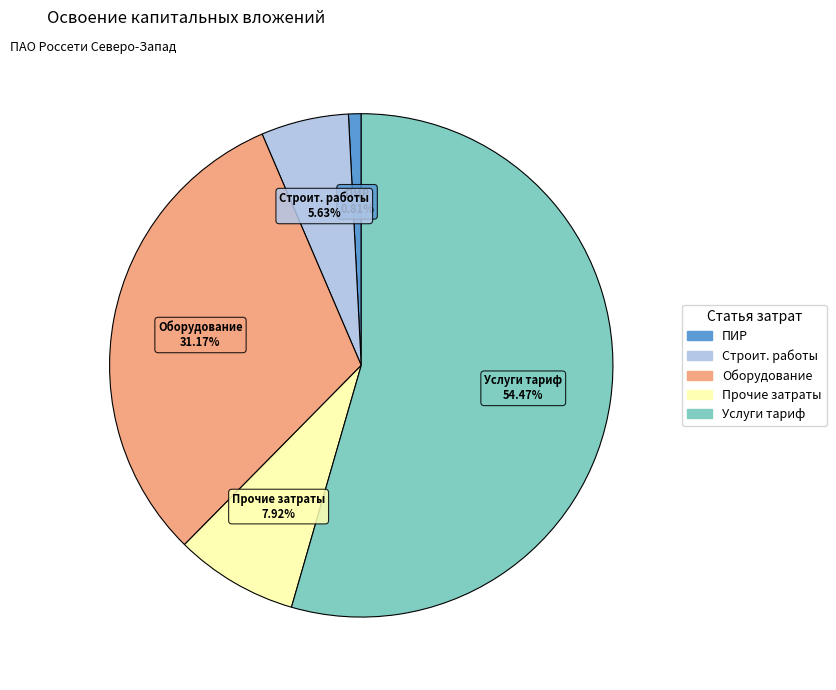

Count the number of slices in the pie.

5